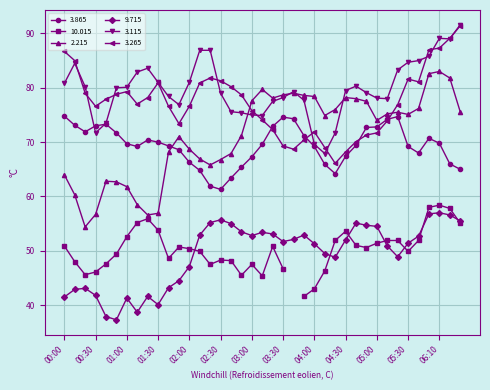

At which label is 2.215 closest to 68?

2015/01/11 02:40